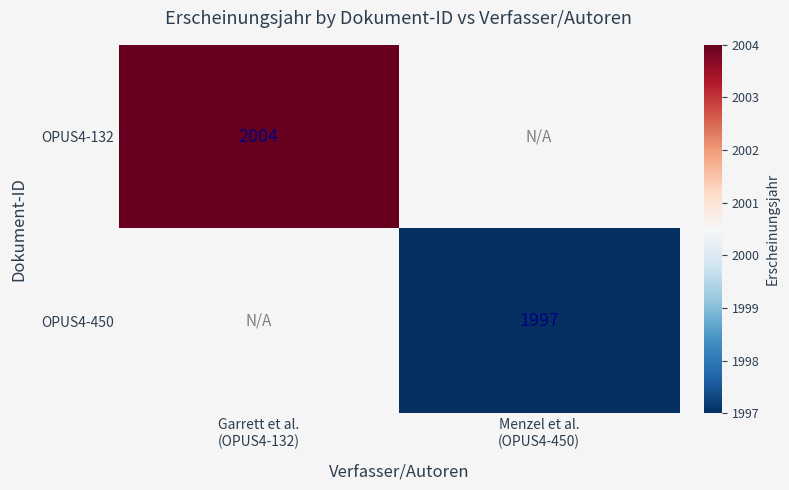

How many values in OPUS4-450 are above zero?

1